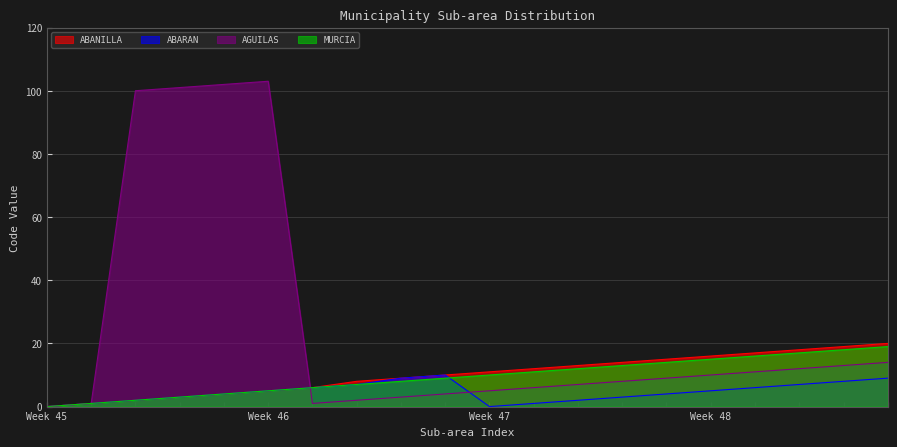

Which series has the largest total across all categories?

AGUILAS